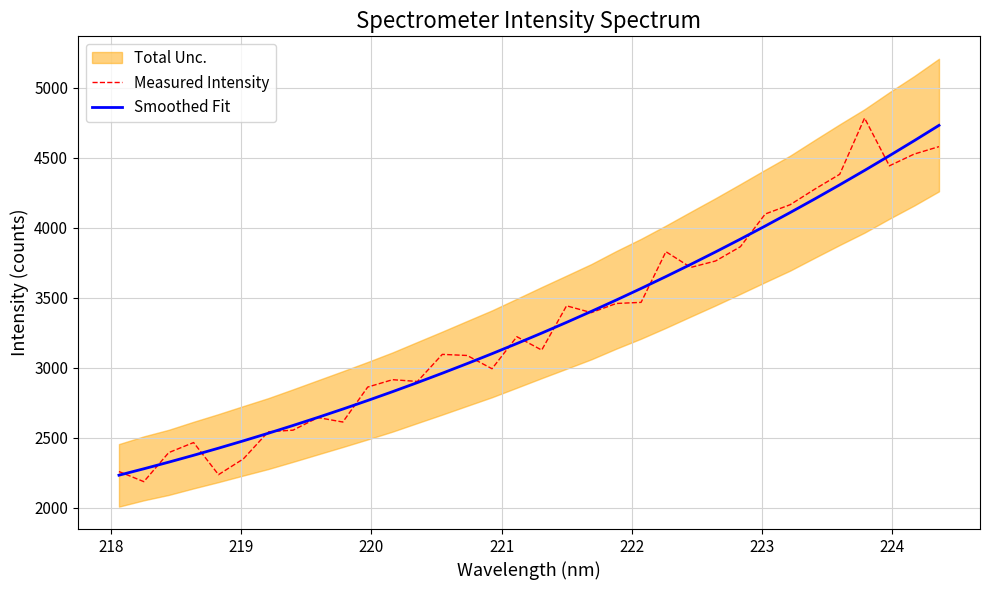

What is the minimum value for Measured Intensity?

2187.4